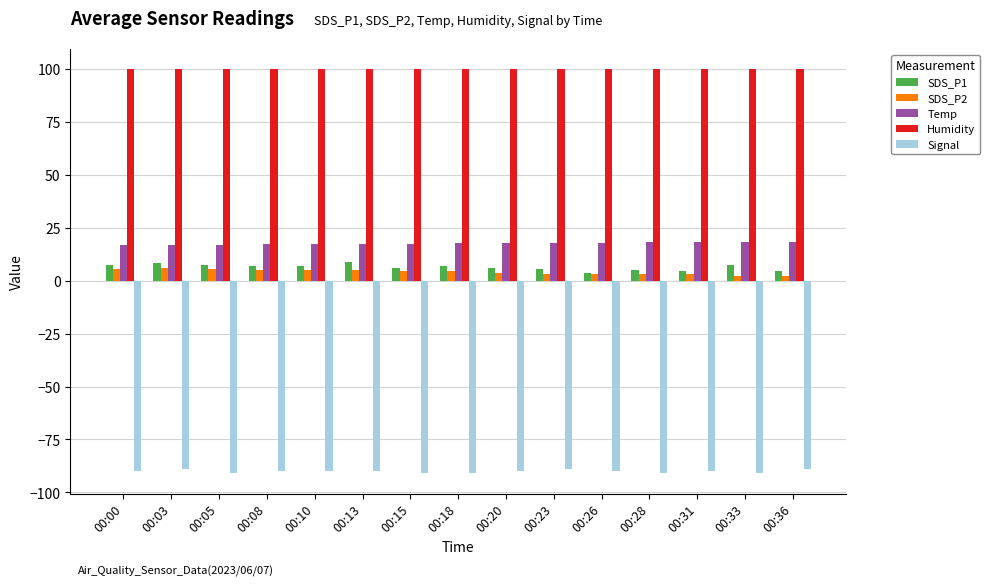

Count the number of data series in this chart.

5